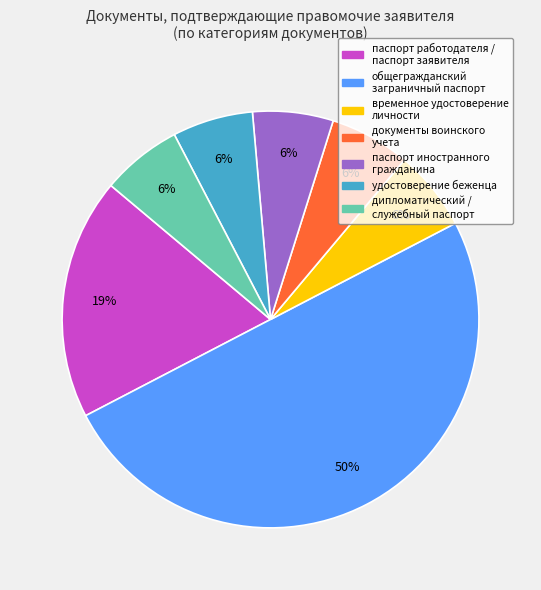

Which slice is the largest?

общегражданский заграничный паспорт